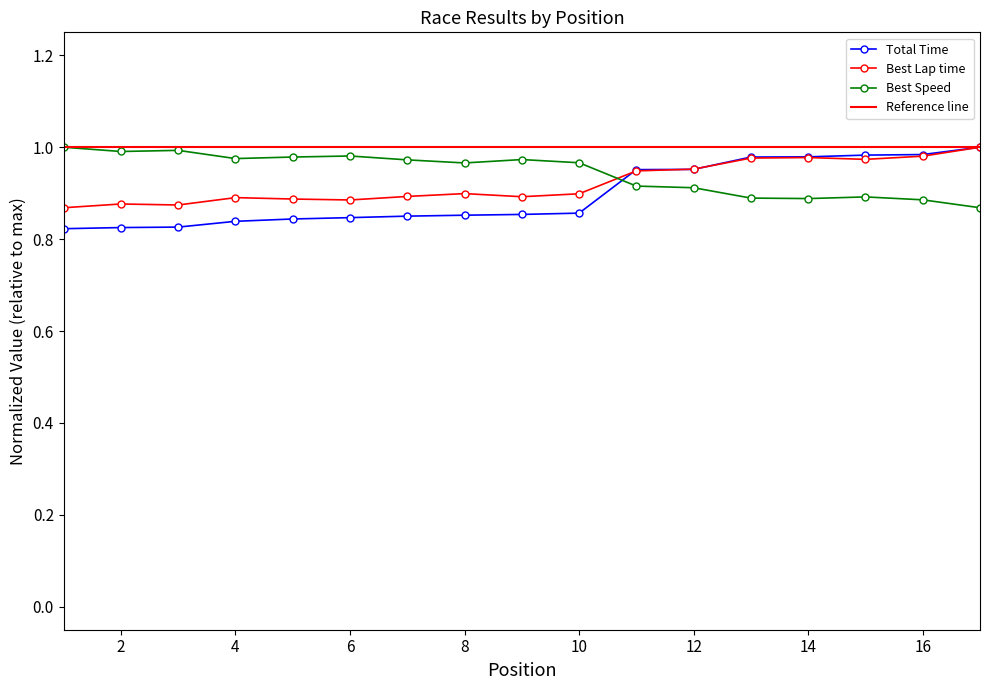

At 7, list the series in order from largest to smallest.

Best Speed, Best Lap time, Total Time